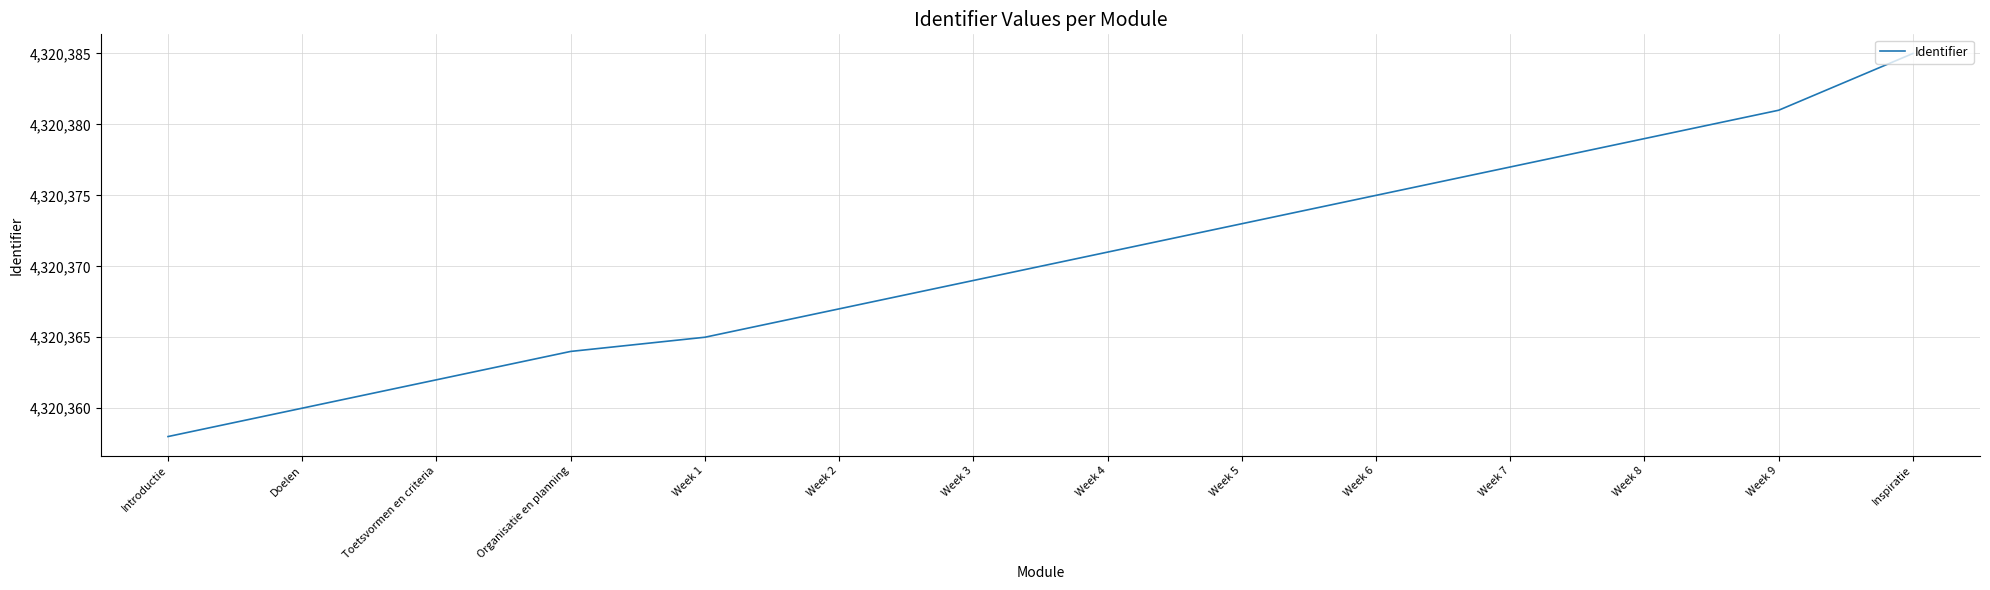

What is the sum of the values at Week 8 and Inspiratie?

8640764